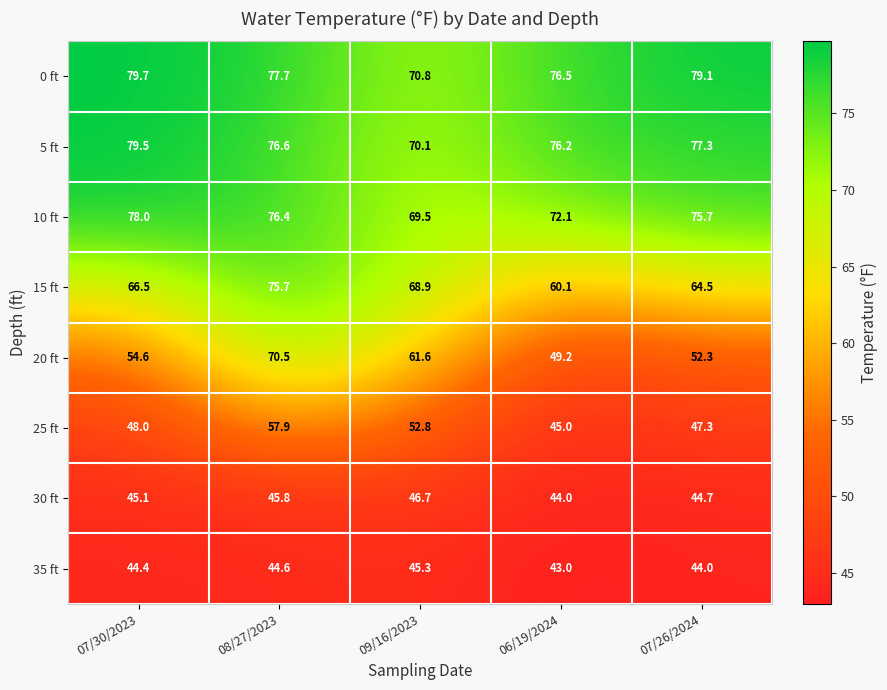

Is it true that 25 ft equals 62.0 at 07/26/2024?

False